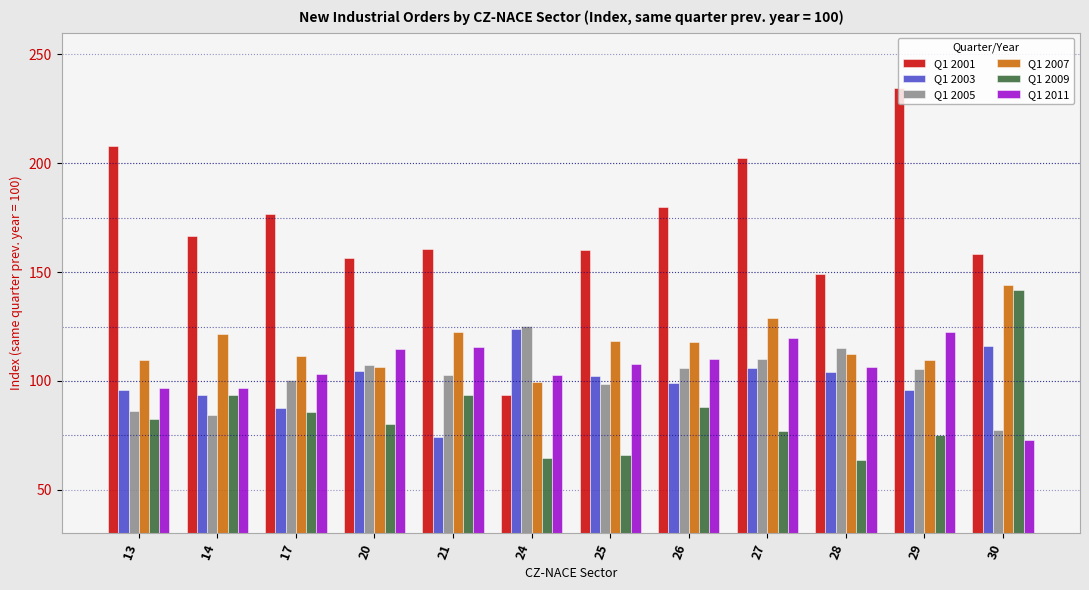

What value does the Q1 2001 series have at 29?

234.5